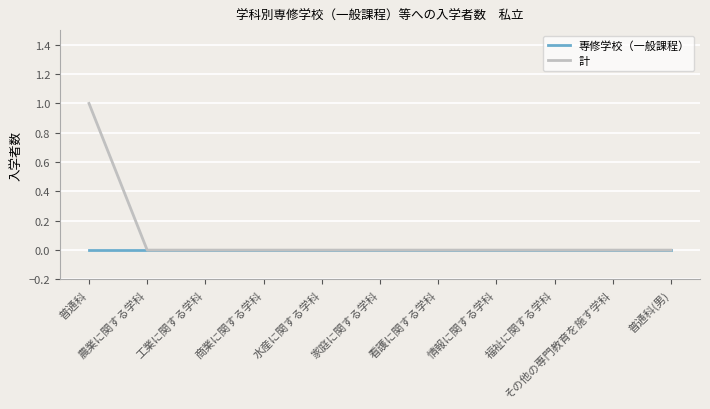

Which series has the widest spread of values?

計